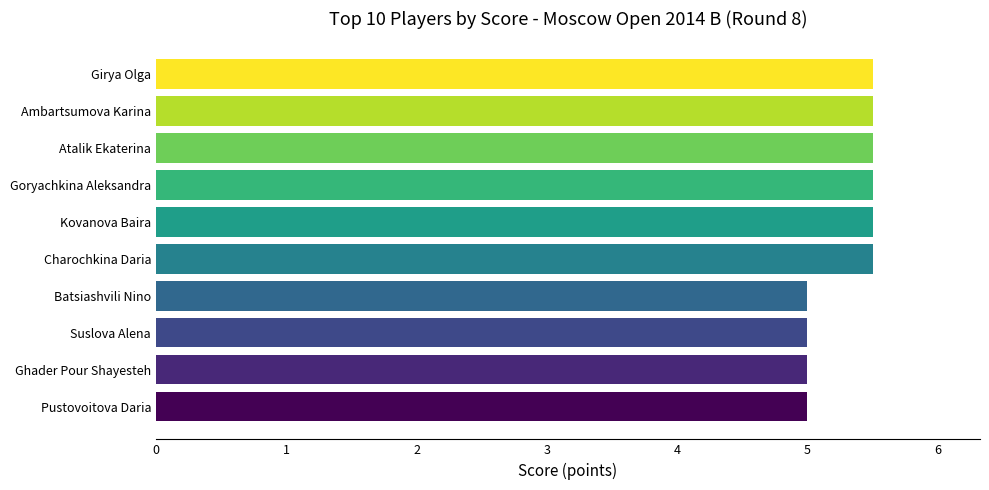

What is the approximate value at Girya Olga?

5.5